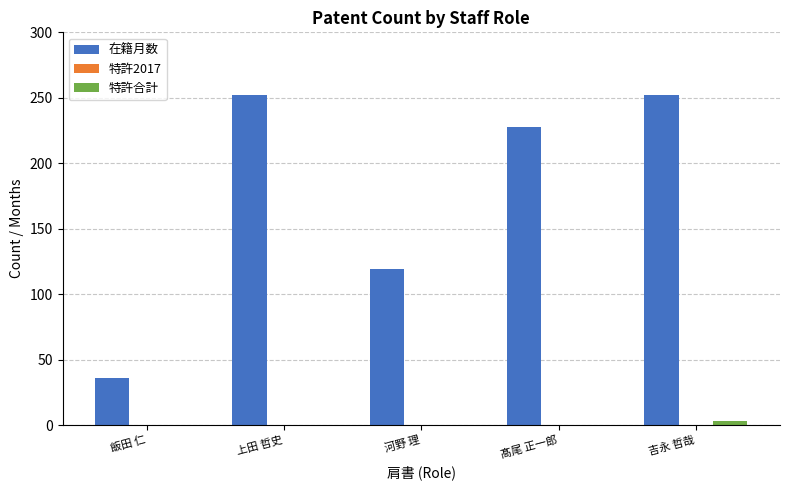

Between 上田 哲史 and 河野 理, which series saw the biggest shift?

在籍月数